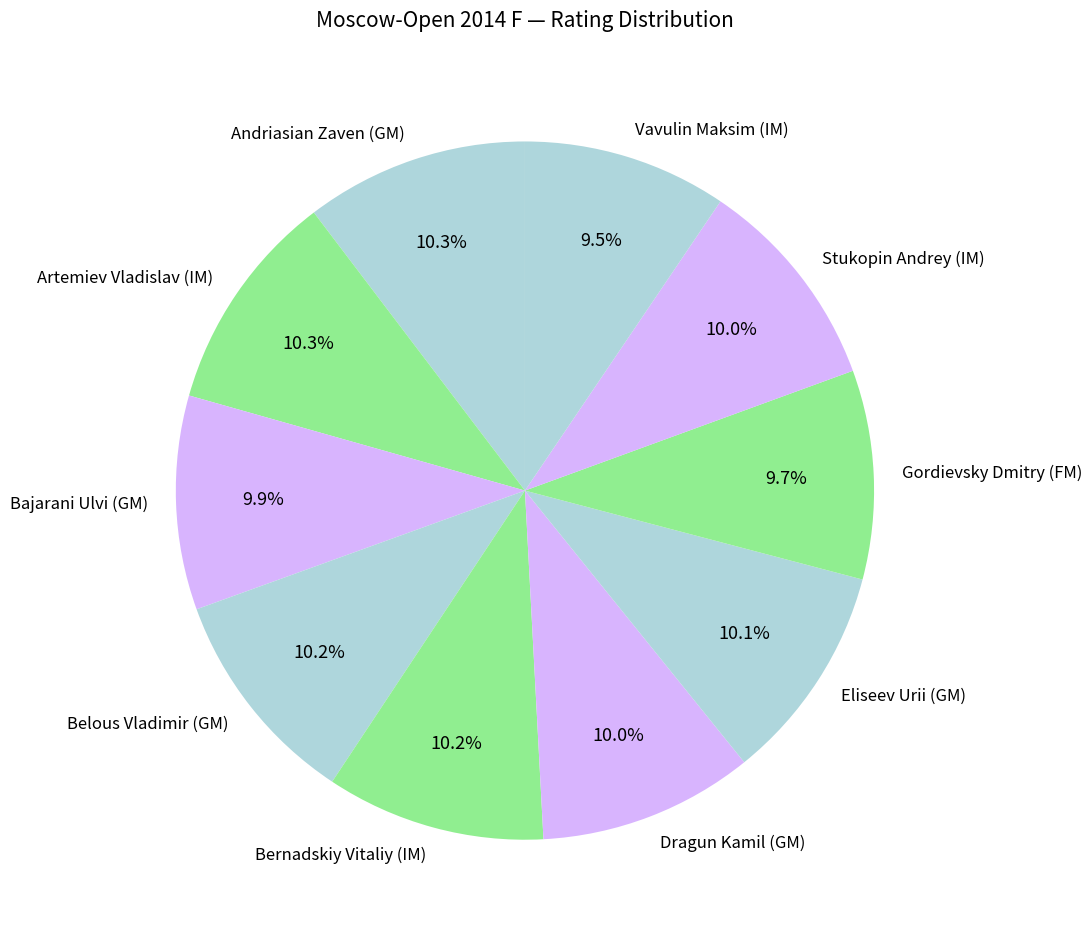

What is the total percentage of Bajarani Ulvi (GM) and Dragun Kamil (GM)?

19.9%